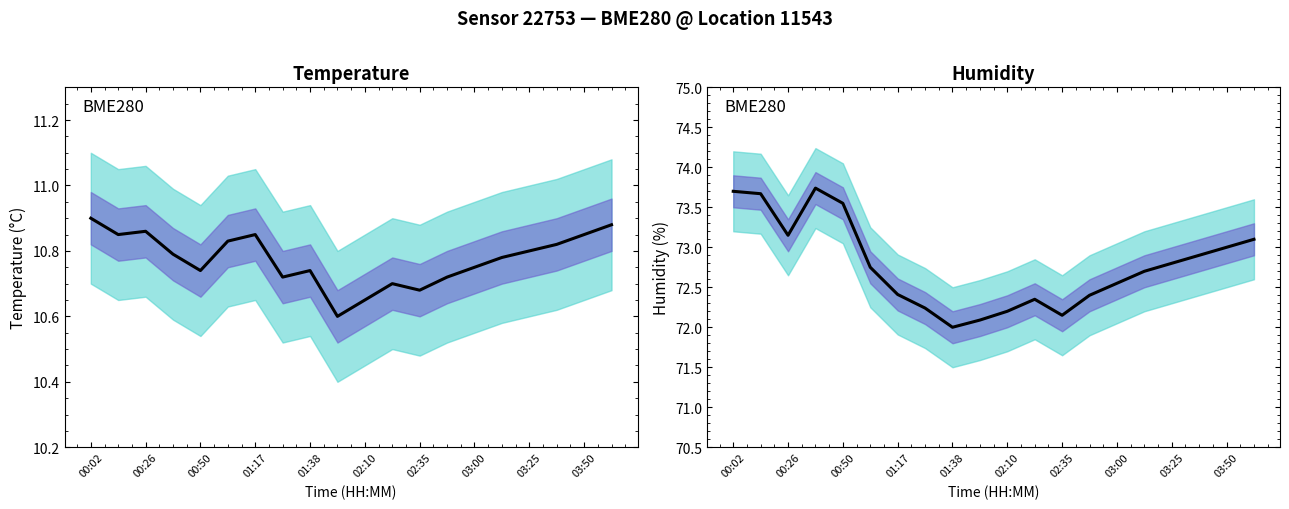

How many distinct data groups are displayed?

2